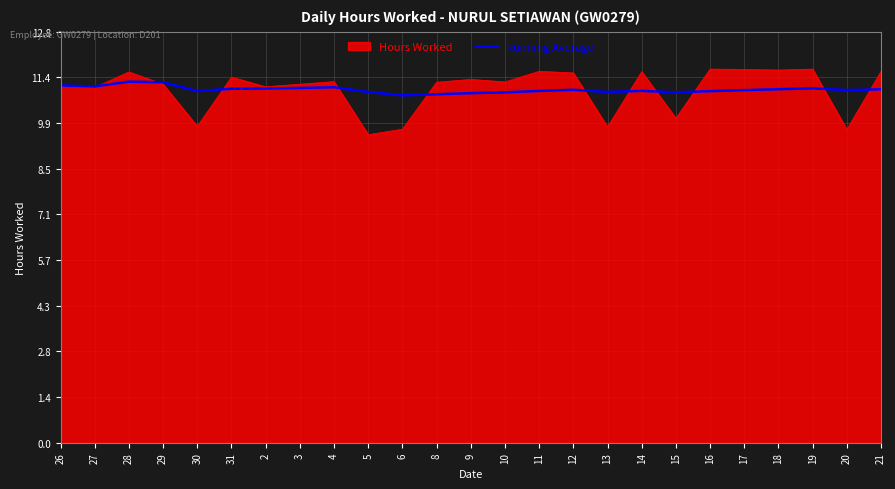

True or false: Running Average has a value of 11.0 at 2.

True